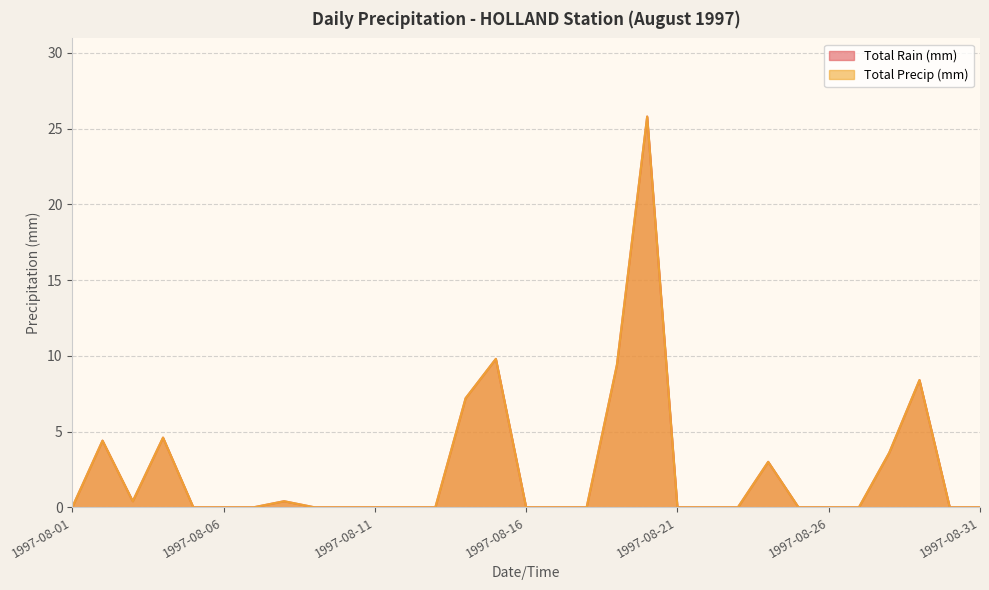

Reading left to right, extract all data points from this chart.

Total Rain (mm): 1997-08-01=0.0	1997-08-02=4.4	1997-08-03=0.4	1997-08-04=4.6	1997-08-05=0.0	1997-08-06=0.0	1997-08-07=0.0	1997-08-08=0.4	1997-08-09=0.0	1997-08-10=0.0	1997-08-11=0.0	1997-08-12=0.0	1997-08-13=0.0	1997-08-14=7.2	1997-08-15=9.8	1997-08-16=0.0	1997-08-17=0.0	1997-08-18=0.0	1997-08-19=9.4	1997-08-20=25.8	1997-08-21=0.0	1997-08-22=0.0	1997-08-23=0.0	1997-08-24=3.0	1997-08-25=0.0	1997-08-26=0.0	1997-08-27=0.0	1997-08-28=3.6	1997-08-29=8.4	1997-08-30=0.0	1997-08-31=0.0
Total Precip (mm): 1997-08-01=0.0	1997-08-02=4.4	1997-08-03=0.4	1997-08-04=4.6	1997-08-05=0.0	1997-08-06=0.0	1997-08-07=0.0	1997-08-08=0.4	1997-08-09=0.0	1997-08-10=0.0	1997-08-11=0.0	1997-08-12=0.0	1997-08-13=0.0	1997-08-14=7.2	1997-08-15=9.8	1997-08-16=0.0	1997-08-17=0.0	1997-08-18=0.0	1997-08-19=9.4	1997-08-20=25.8	1997-08-21=0.0	1997-08-22=0.0	1997-08-23=0.0	1997-08-24=3.0	1997-08-25=0.0	1997-08-26=0.0	1997-08-27=0.0	1997-08-28=3.6	1997-08-29=8.4	1997-08-30=0.0	1997-08-31=0.0